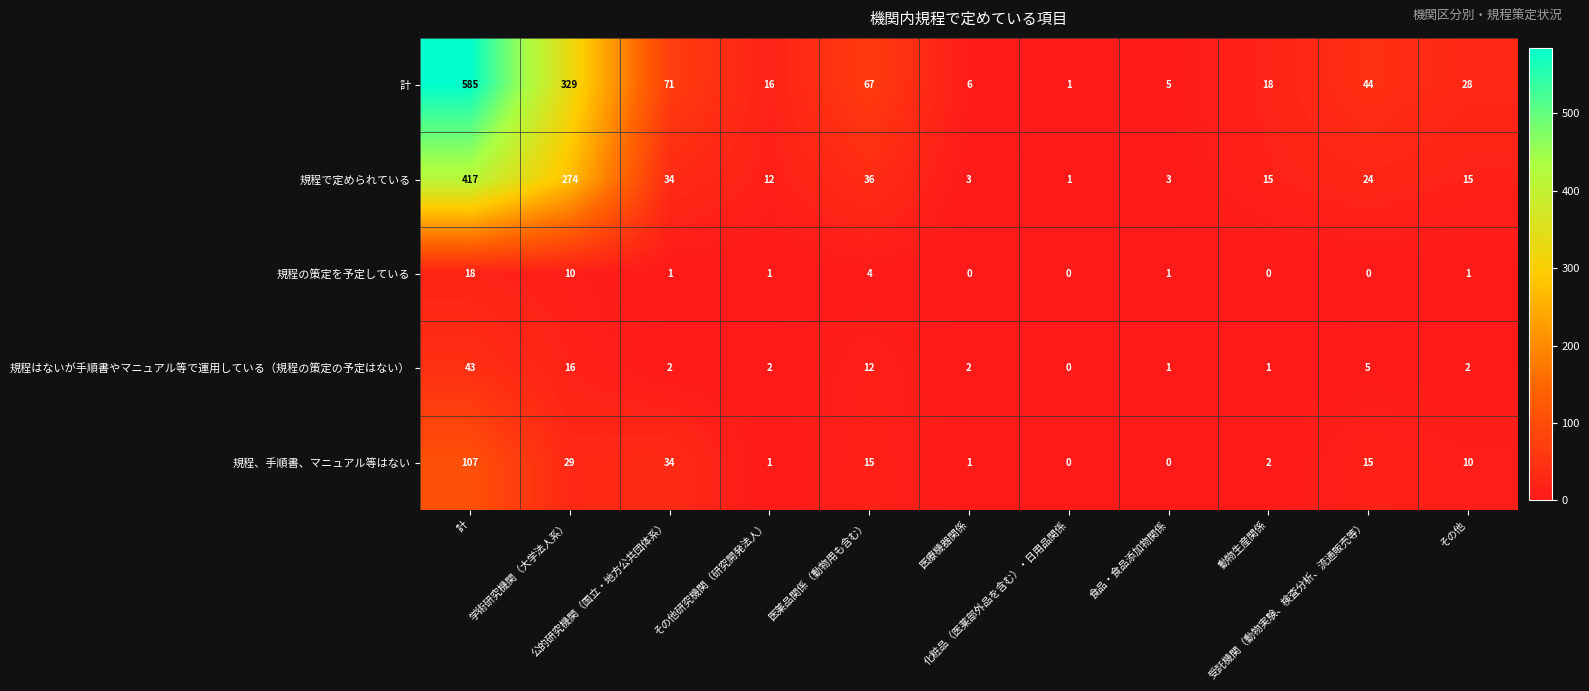

What is the sum of all 規程、手順書、マニュアル等はない values?

214